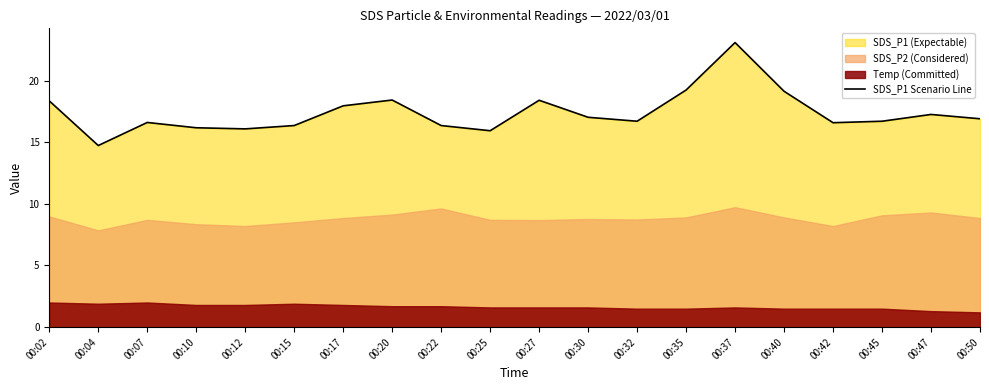

Rank the categories by value from lowest to highest.

00:04, 00:25, 00:12, 00:10, 00:15, 00:22, 00:42, 00:07, 00:32, 00:45, 00:50, 00:30, 00:47, 00:17, 00:02, 00:27, 00:20, 00:40, 00:35, 00:37